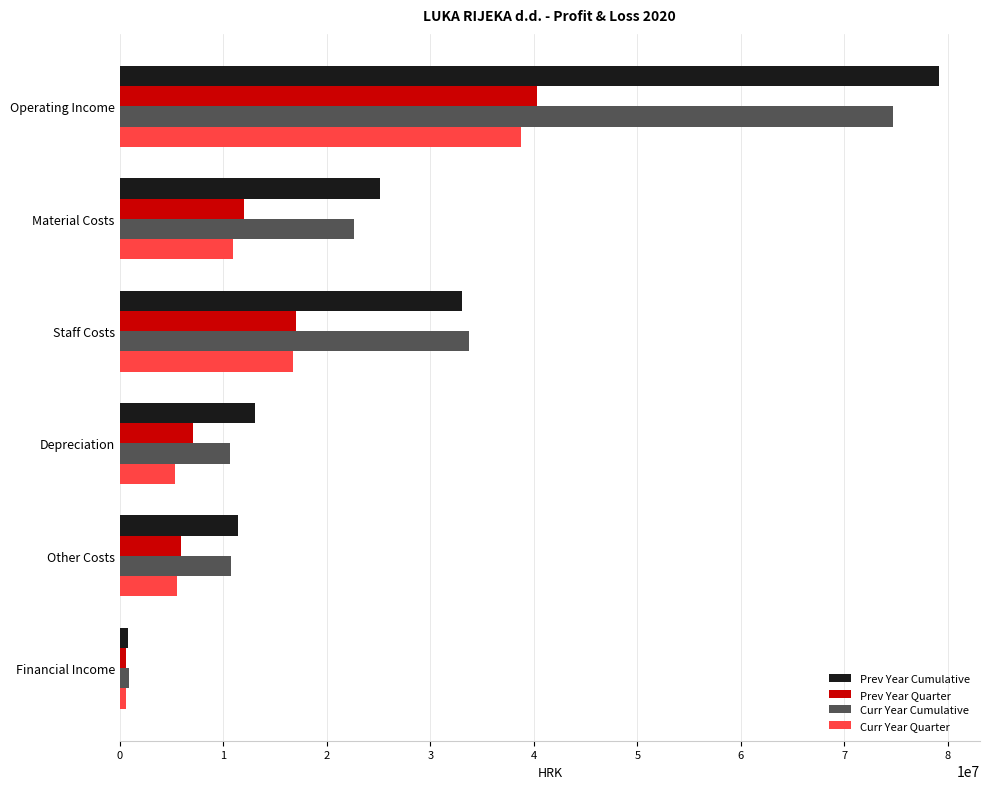

The Prev Year Quarter series shows 60362329 at Operating Income. True or false?

False